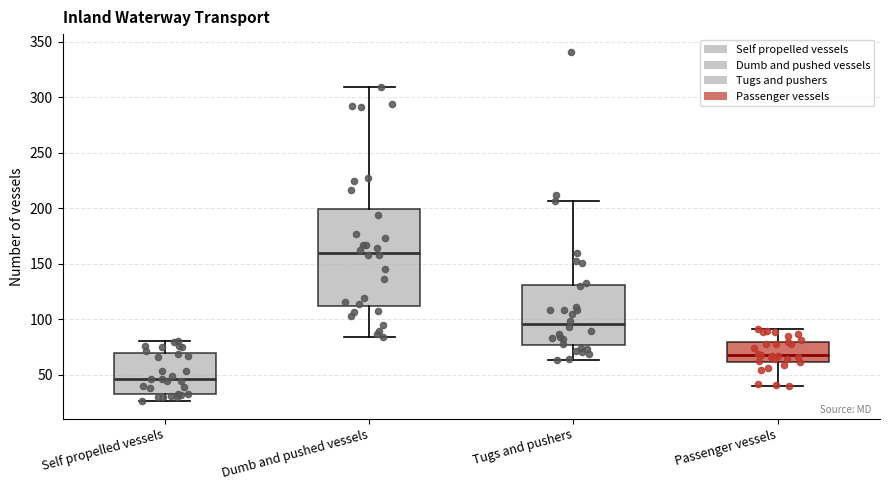

Reading left to right, read every box against the y-axis: the position of its median line, the range the box covers, and the ends of its whiskers. The values are not printed on the chart, so give them approximately, as read against the axis.

Self propelled vessels: median 45, box 35 to 70, whiskers 25 to 80
Dumb and pushed vessels: median 160, box 110 to 200, whiskers 85 to 310
Tugs and pushers: median 95, box 75 to 130, whiskers 65 to 205
Passenger vessels: median 70, box 60 to 80, whiskers 40 to 90